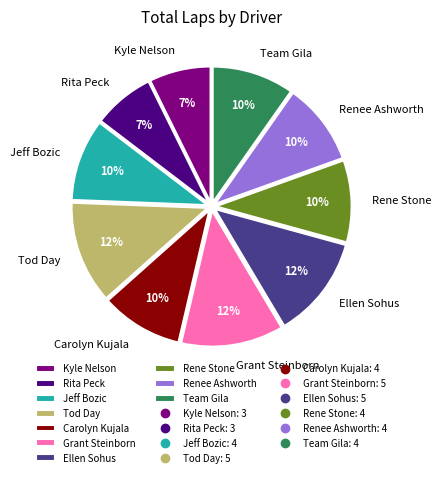

Is there a majority slice in this chart?

No